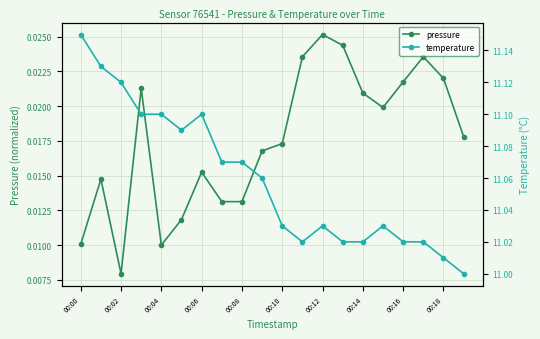

What is the approximate value of temperature at 13?

11.0